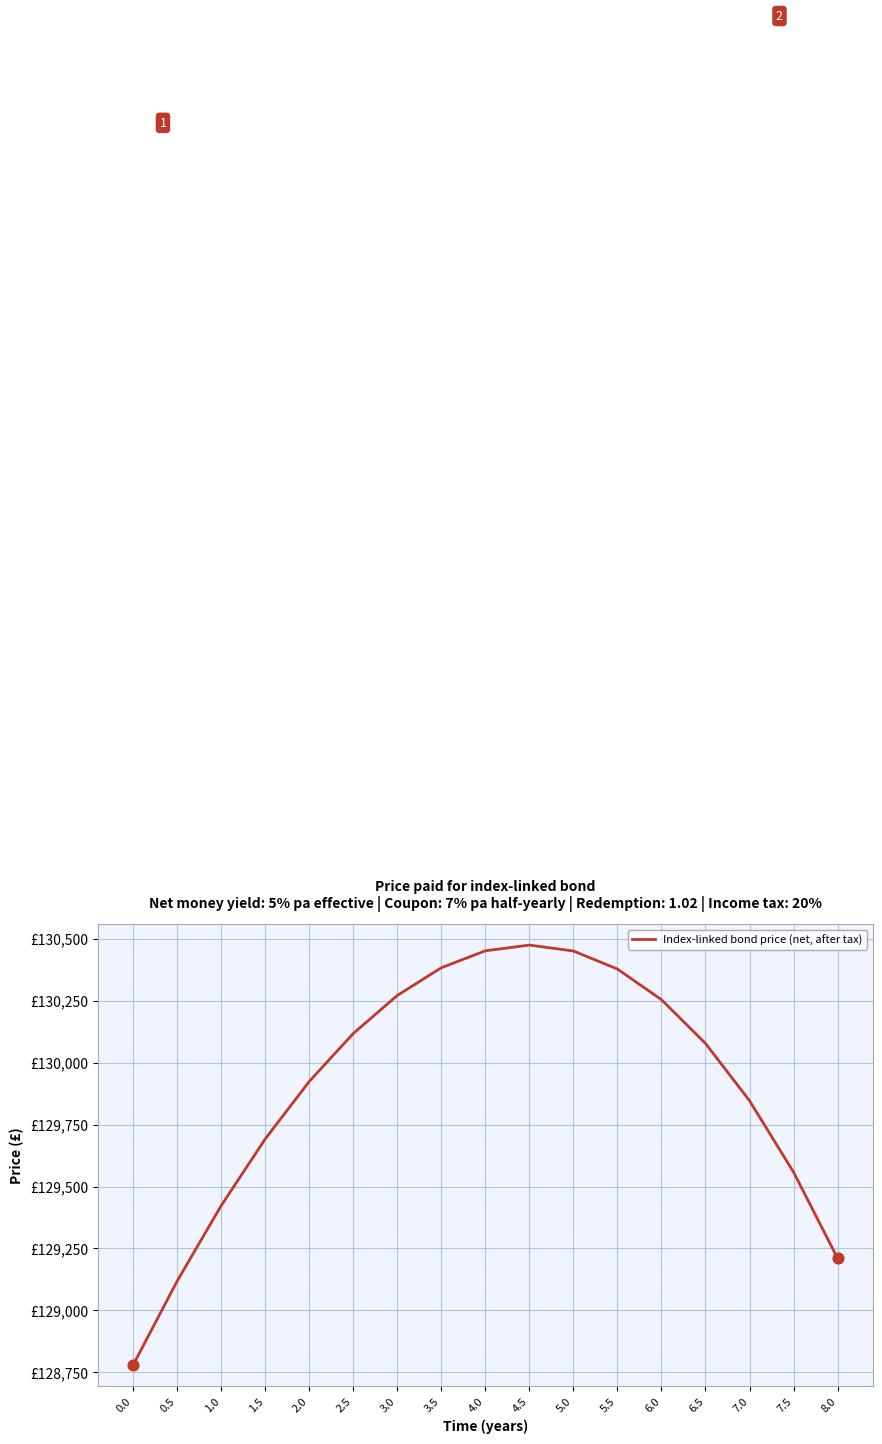

Which has a higher value, 3.5 or 2.5?

3.5